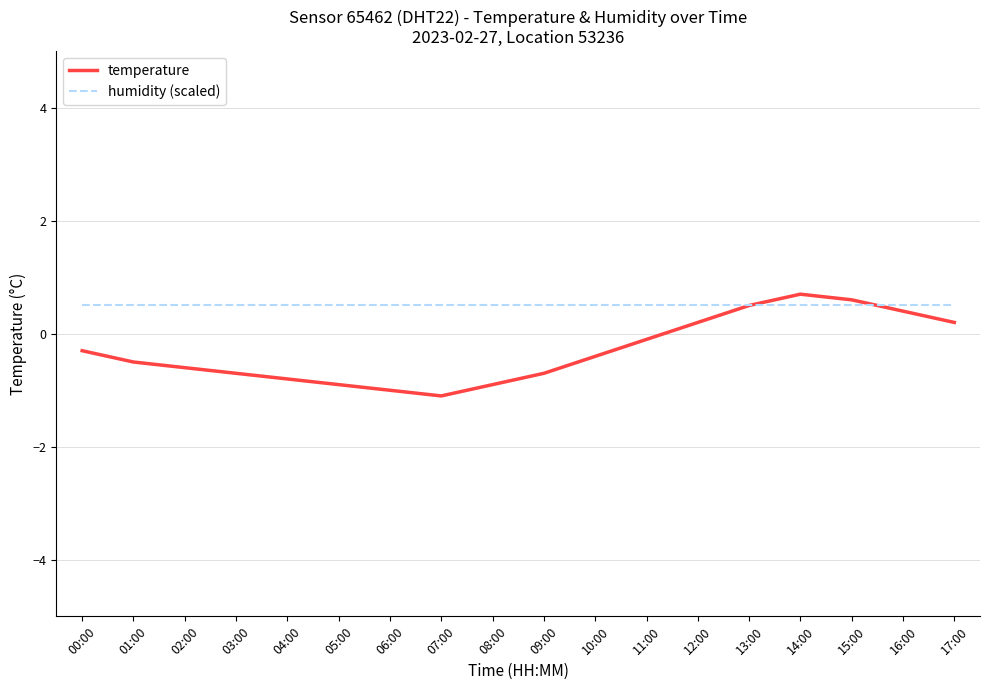

True or false: temperature has a value of 0.2 at 12:00.

True